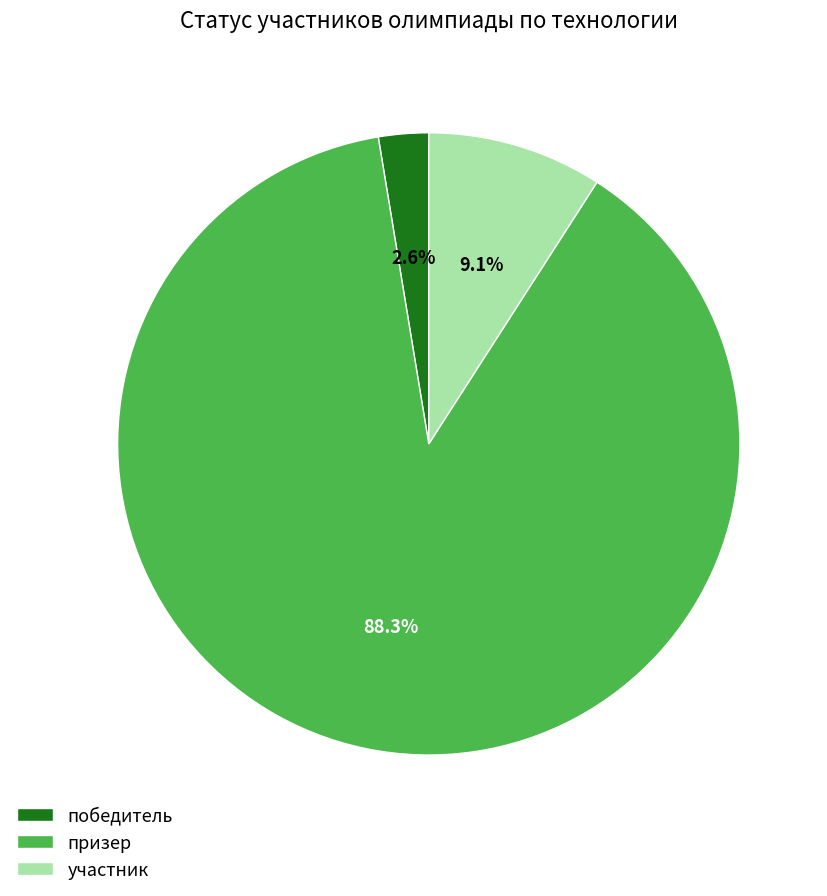

What percentage is NOT represented by победитель?

97.4%